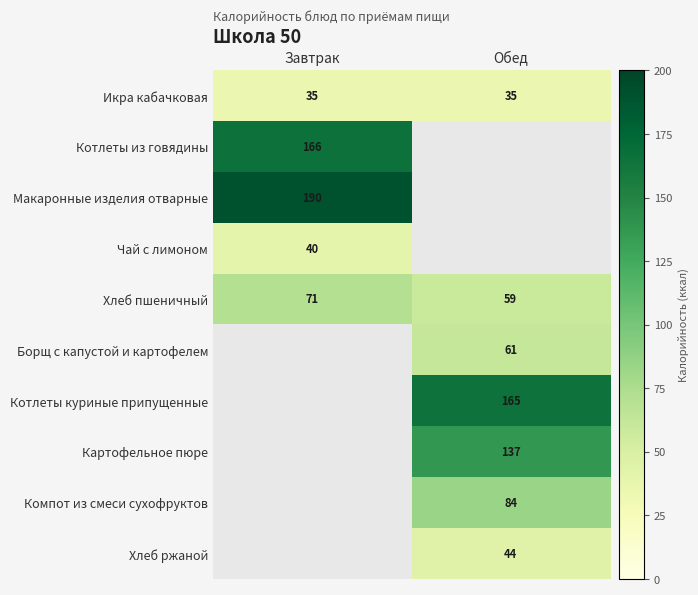

The value of Котлеты куриные припущенные at Обед is 165. True or false?

True